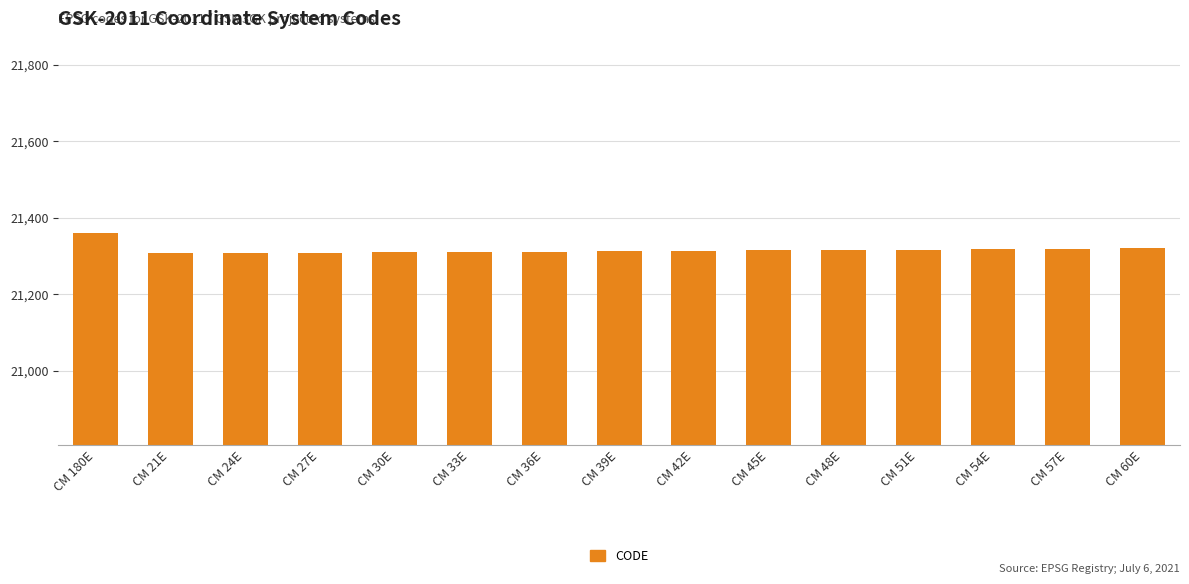

Which label corresponds to the largest value in the chart?

CM 180E